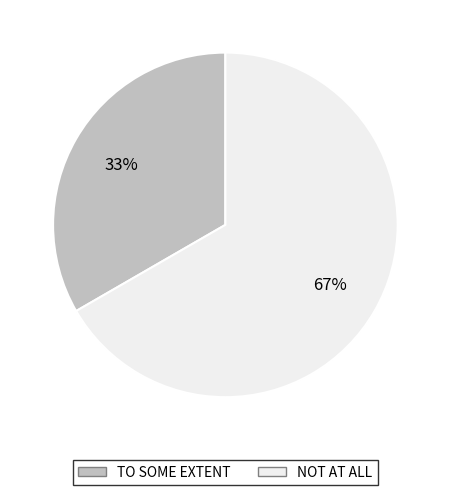

True or false: TO SOME EXTENT accounts for 33% of the total.

True